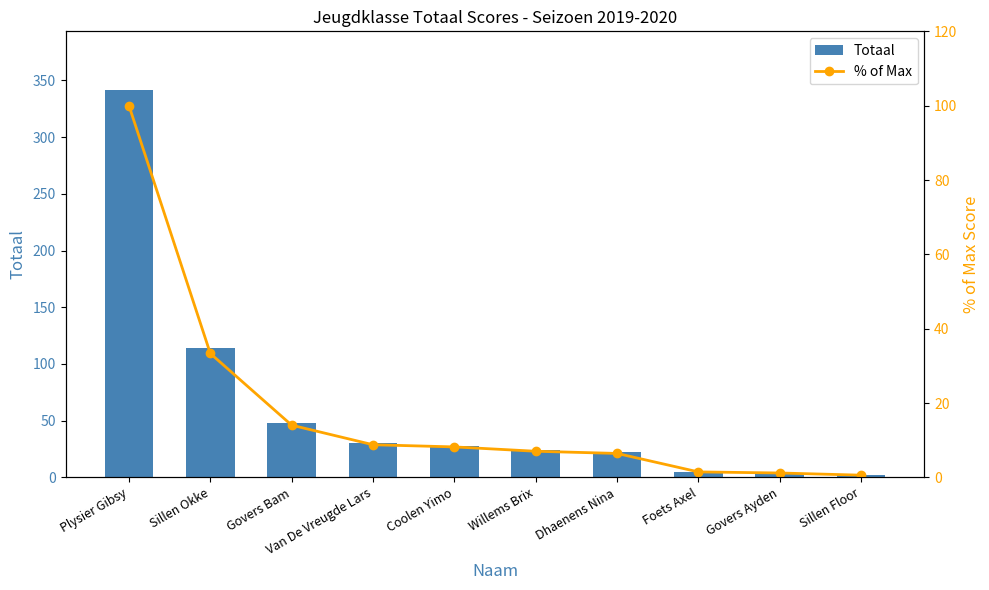

Reading left to right, extract all data points from this chart.

Totaal: 342.0	114.0	48.0	30.0	28.0	24.0	22.0	5.0	4.0	2.0
% of Max: 100.0	33.3	14.0	8.8	8.2	7.0	6.4	1.5	1.2	0.6